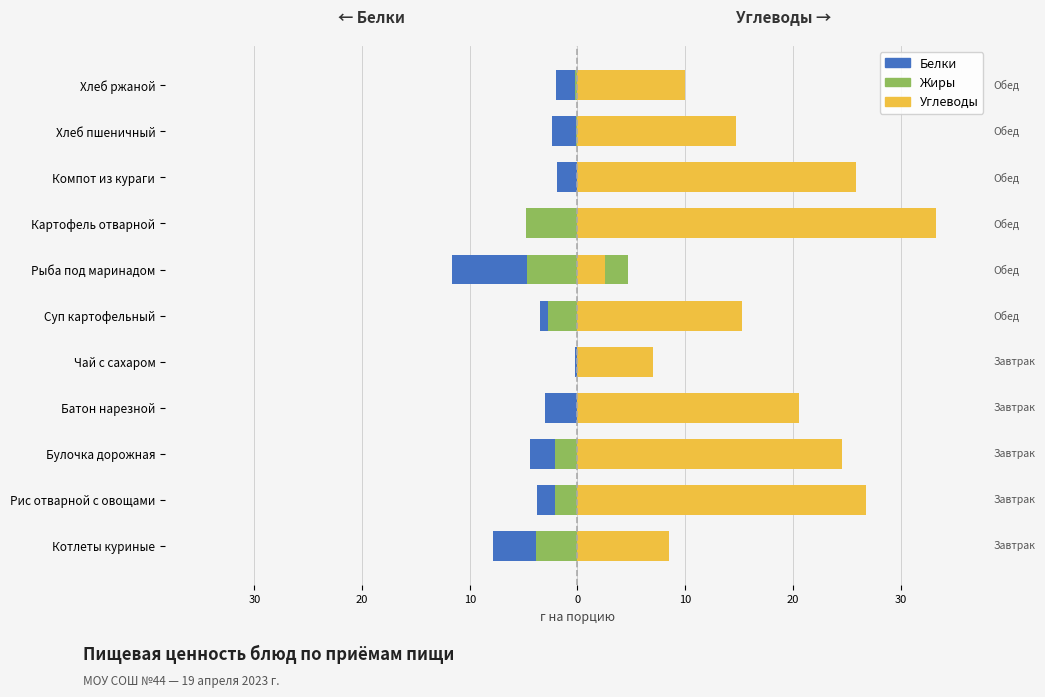

True or false: Углеводы has a value of 2.2 at Котлеты куриные.

False